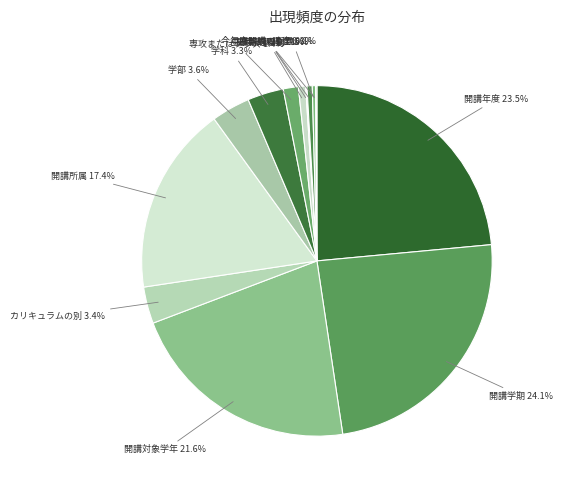

Which slice is the largest?

開講学期